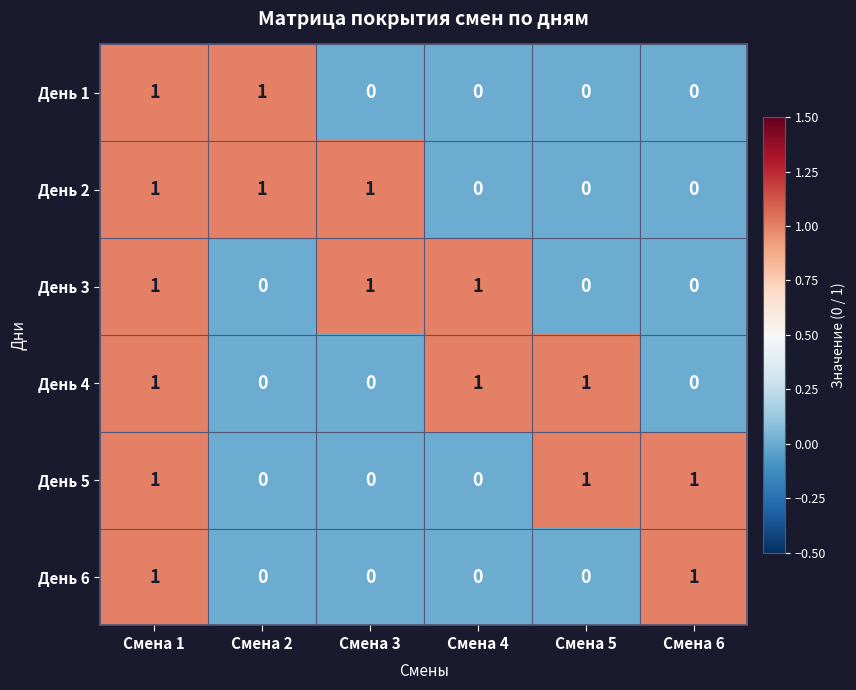

What is the sum of all День 5 values?

3